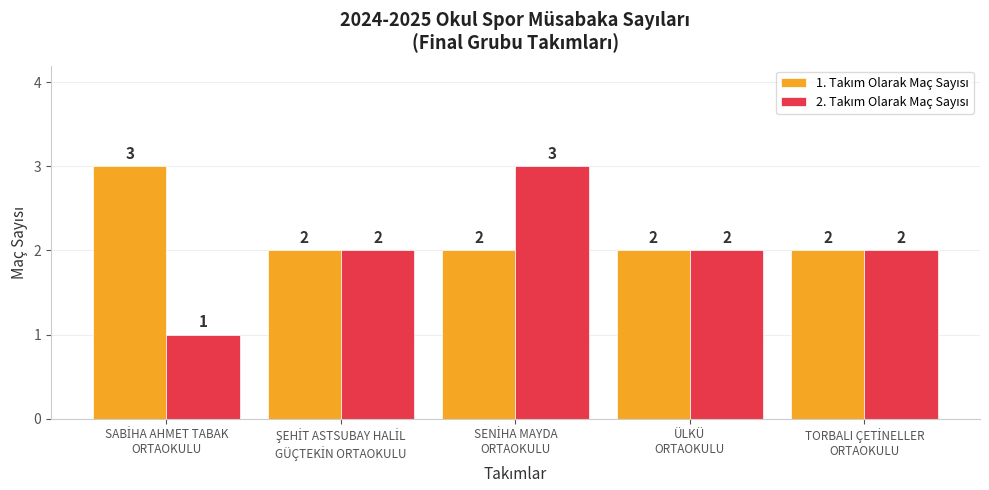

Does the chart contain any negative values?

No